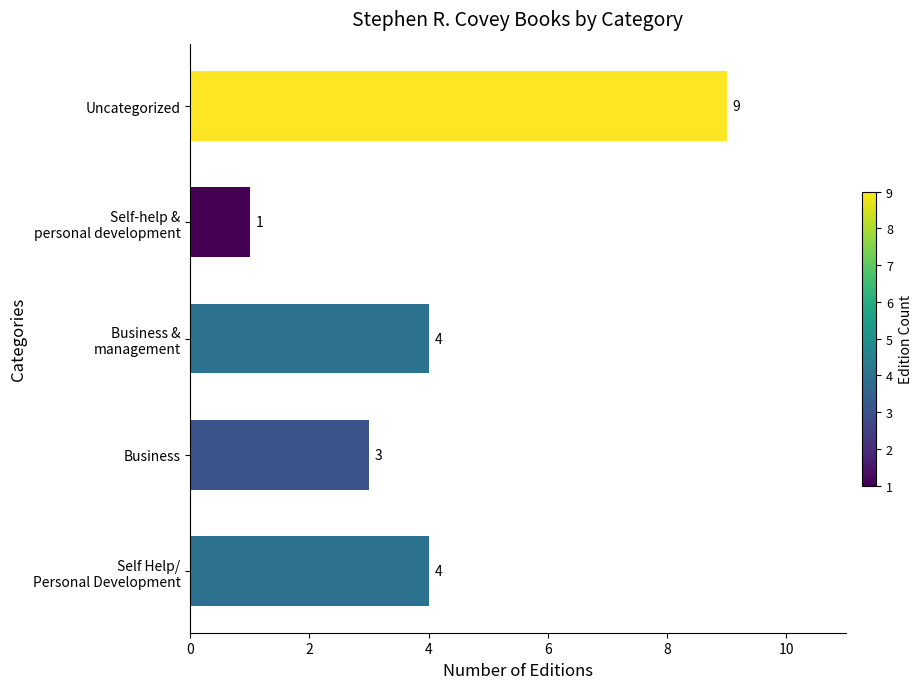

Count the number of data series in this chart.

1